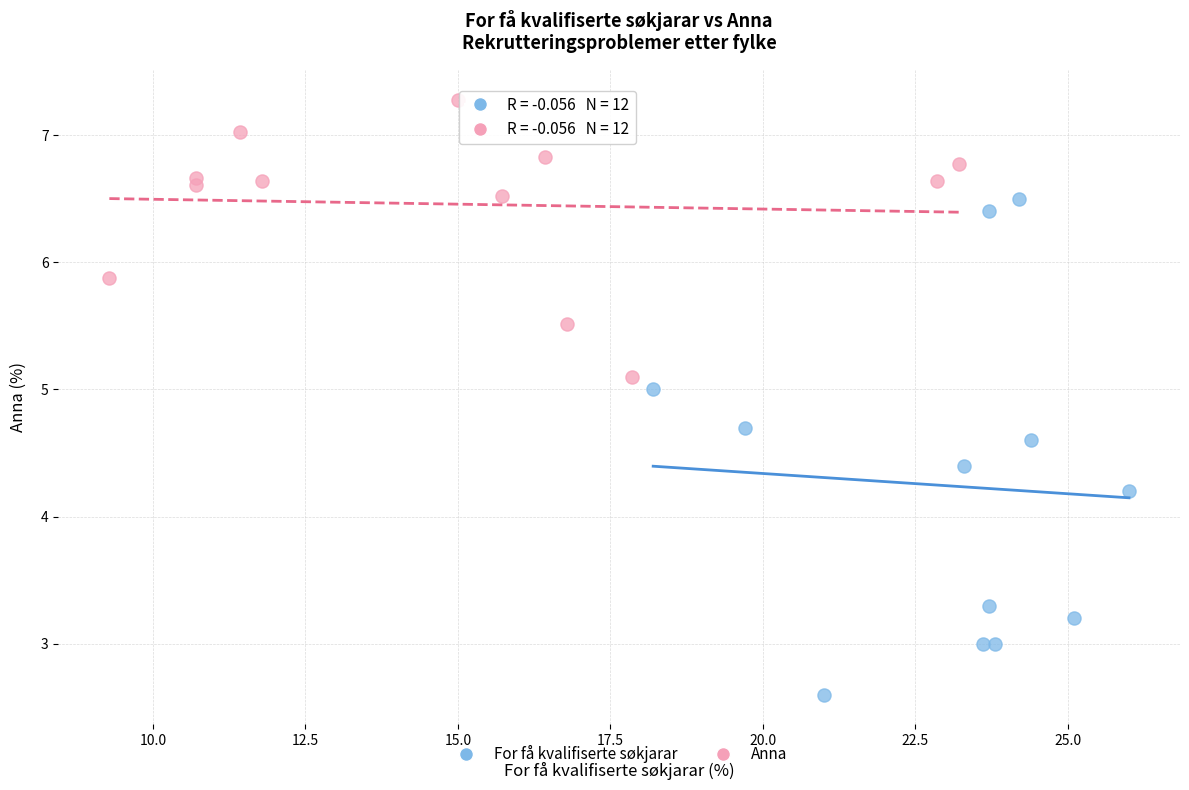

Which series has the largest Y range (max minus min)?

For få kvalifiserte søkjarar